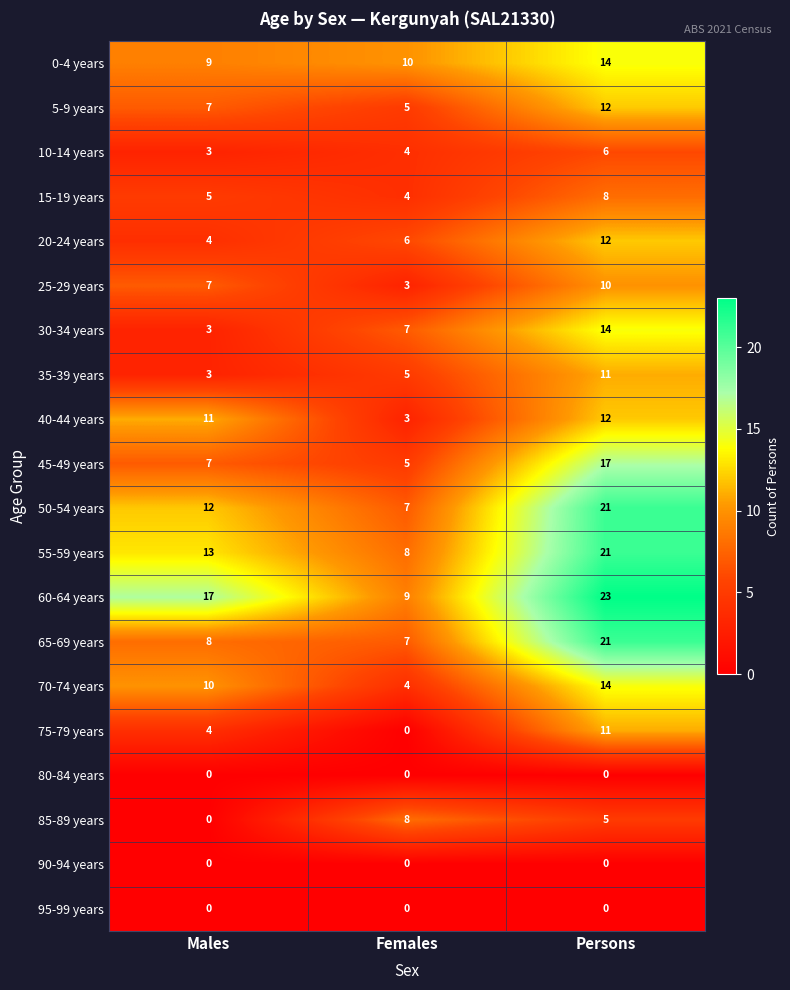

Which series has the largest total across all categories?

60-64 years